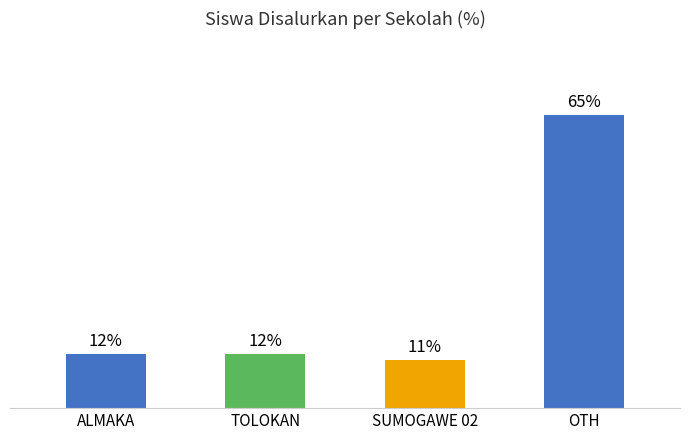

Where does the data first go above 12?

ALMAKA